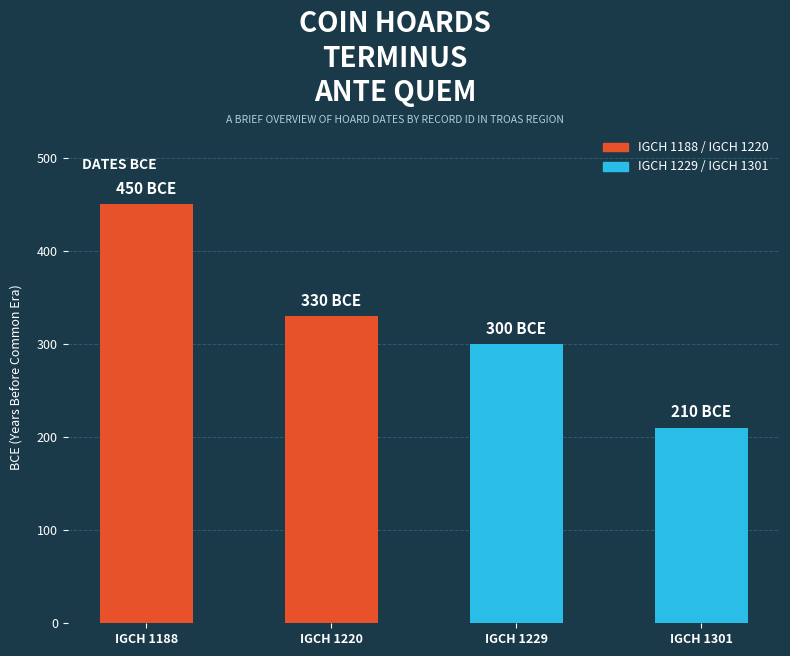

What is the sum of all values?

1290